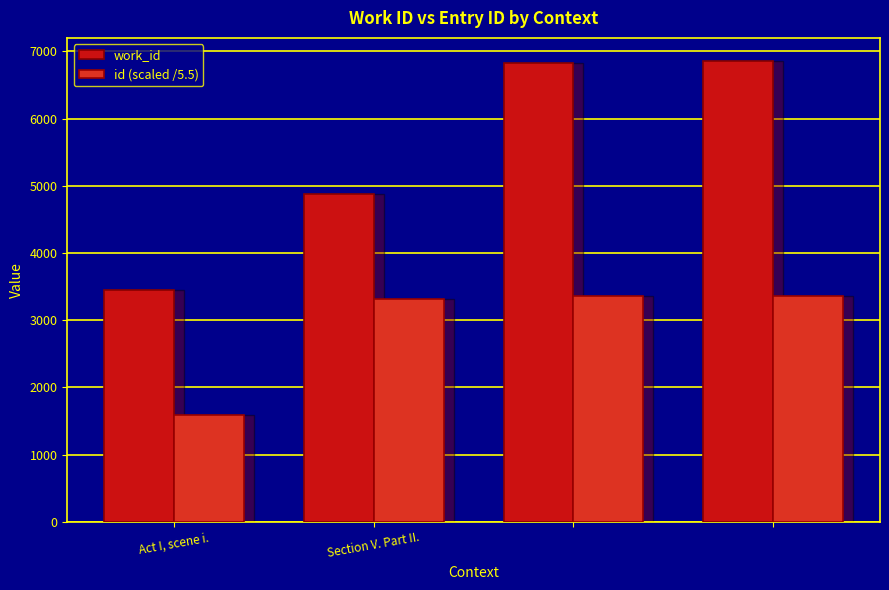

What are all the series names shown in the legend?

work_id, id (scaled /5.5)